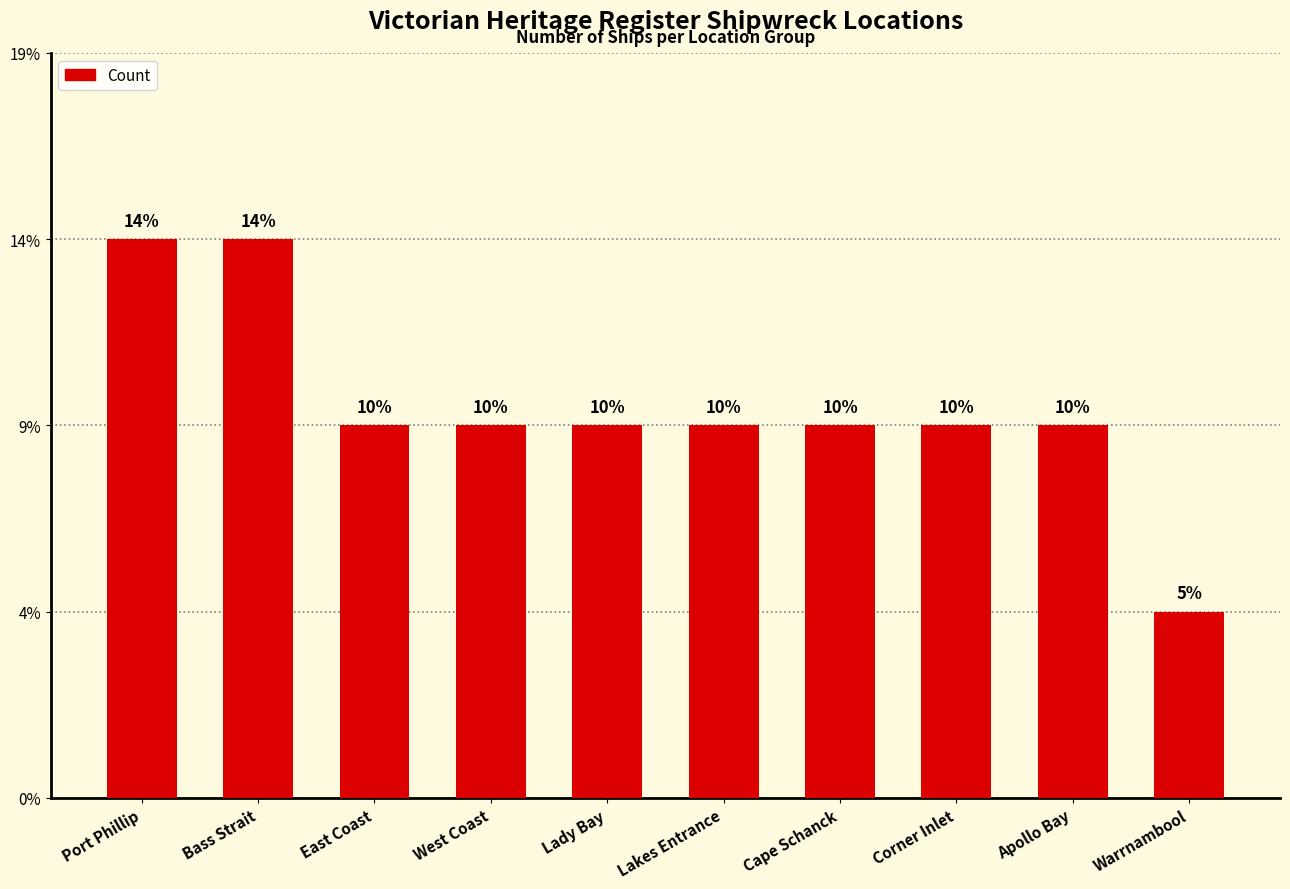

Which has a higher value, Bass Strait or Apollo Bay?

Bass Strait